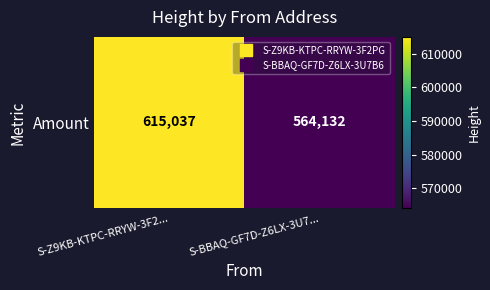

What is the approximate value at S-Z9KB-KTPC-RRYW-3F2..., to the nearest 10?

615040